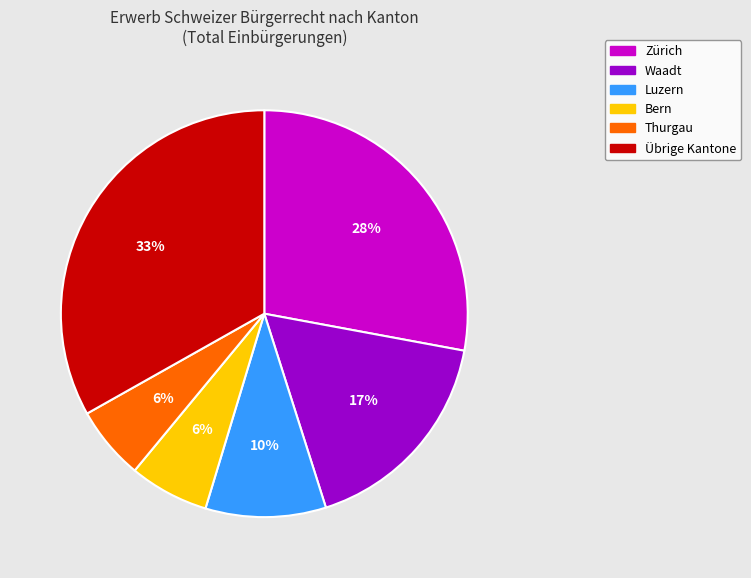

Is the sum of Zürich and Übrige Kantone greater than half?

Yes